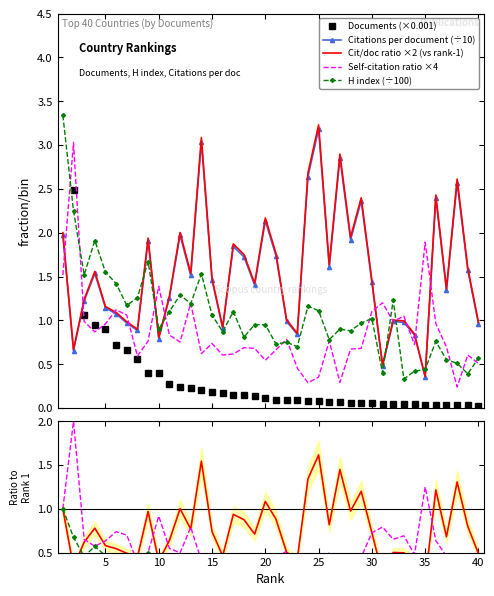

What is the maximum value for H index (÷100)?

3.3